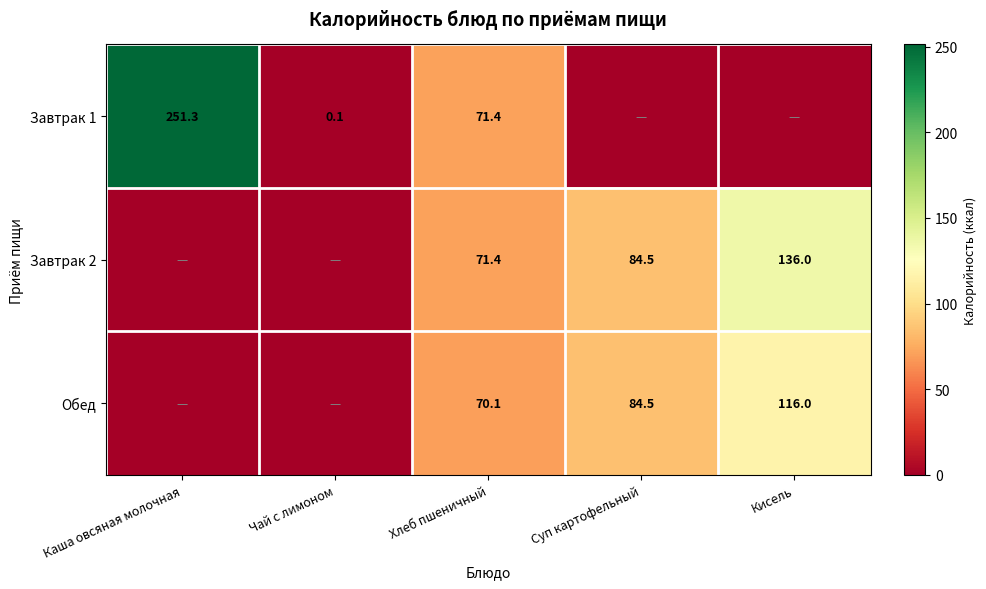

The Завтрак 2 series shows 136.0 at Кисель. True or false?

True